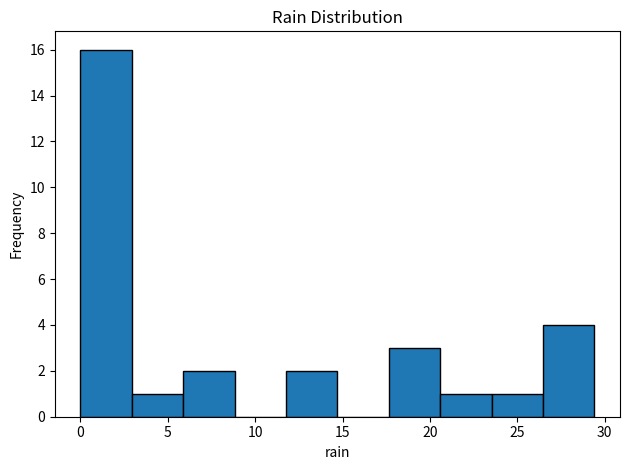

How tall is the bar that spans 23.5 to 26.5 on the x-axis? Neither the bar edges nor the heights are printed on the chart, so give them approximately, as read against the axes.

1